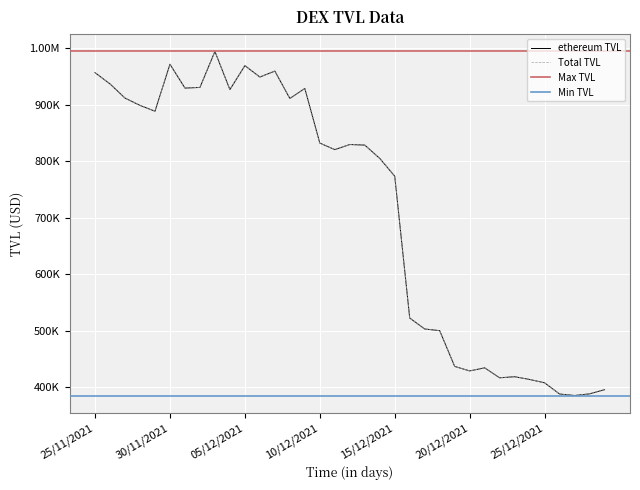

Reading left to right, transcribe all the data shown in this chart.

ethereum TVL: 25/11/2021=956806.2	26/11/2021=936863.2	27/11/2021=911835.3	28/11/2021=898884.1	29/11/2021=888541.3	30/11/2021=971747.2	01/12/2021=929522.6	02/12/2021=930637.4	03/12/2021=994353.8	04/12/2021=926789.9	05/12/2021=969244.7	06/12/2021=949080.4	07/12/2021=959567.9	08/12/2021=911141.7	09/12/2021=928813.1	10/12/2021=832170.7	11/12/2021=820620.4	12/12/2021=829635.4	13/12/2021=828643.8	14/12/2021=805065.7	15/12/2021=773566.4	16/12/2021=522591.4	17/12/2021=503209.7	18/12/2021=500239.3	19/12/2021=436959.9	20/12/2021=428998.4	21/12/2021=434445.5	22/12/2021=416811.0	23/12/2021=418756.0	24/12/2021=413876.7	25/12/2021=407963.7	26/12/2021=388144.0	27/12/2021=385500.6	28/12/2021=388408.9	29/12/2021=395786.7
Total TVL: 25/11/2021=956806.2	26/11/2021=936863.2	27/11/2021=911835.3	28/11/2021=898884.1	29/11/2021=888541.3	30/11/2021=971747.2	01/12/2021=929522.6	02/12/2021=930637.4	03/12/2021=994353.8	04/12/2021=926789.9	05/12/2021=969244.7	06/12/2021=949080.4	07/12/2021=959567.9	08/12/2021=911141.7	09/12/2021=928813.1	10/12/2021=832170.7	11/12/2021=820620.4	12/12/2021=829635.4	13/12/2021=828643.8	14/12/2021=805065.7	15/12/2021=773566.4	16/12/2021=522591.4	17/12/2021=503209.7	18/12/2021=500239.3	19/12/2021=436959.9	20/12/2021=428998.4	21/12/2021=434445.5	22/12/2021=416811.0	23/12/2021=418756.0	24/12/2021=413876.7	25/12/2021=407963.7	26/12/2021=388144.0	27/12/2021=385500.6	28/12/2021=388408.9	29/12/2021=395786.7